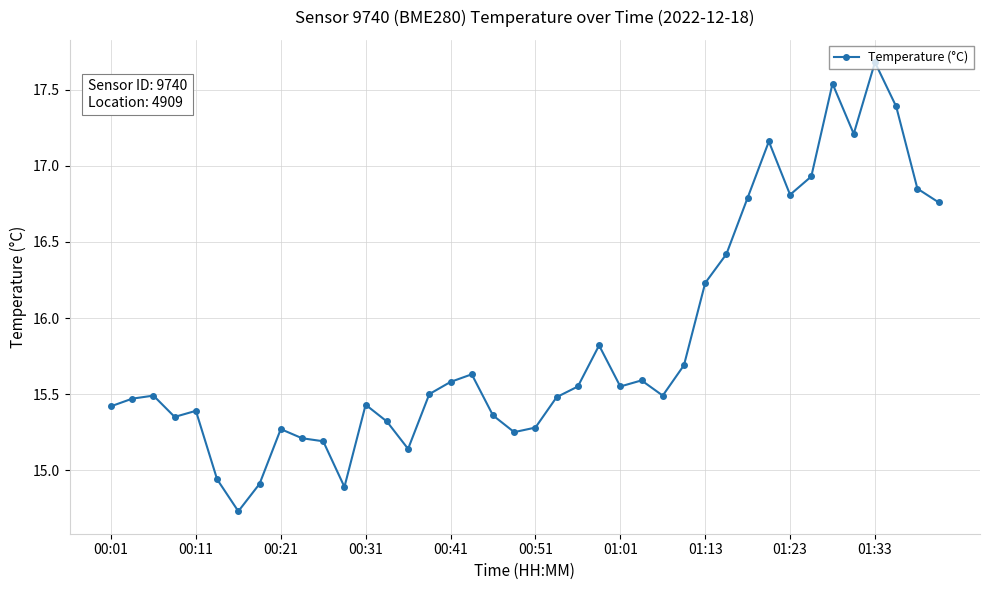

How many lines are shown in the chart?

1